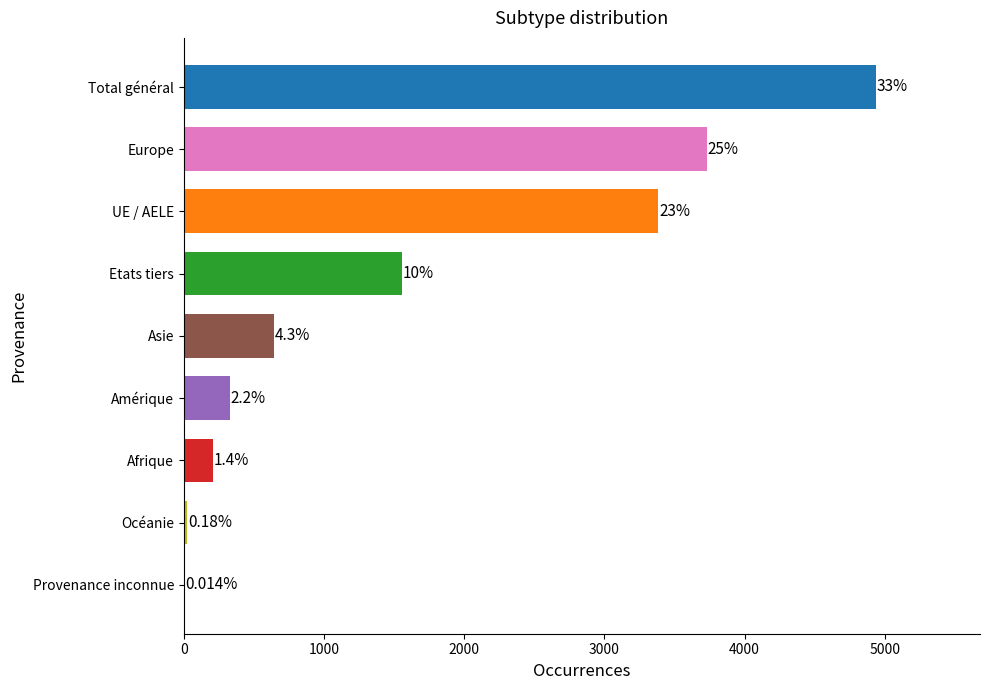

Which category has the highest value across all series?

Total général